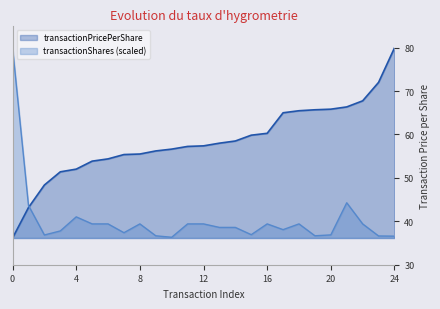

How many interior local valleys does the transactionShares series have?

6